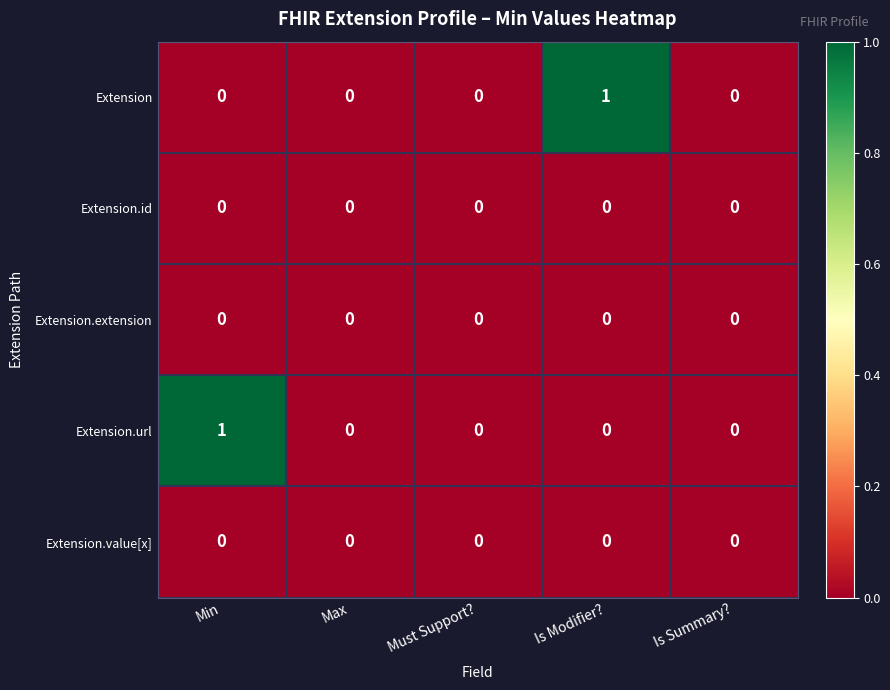

Reading left to right, what are all the values shown in this chart?

Extension: Min=0	Max=0	Must Support?=0	Is Modifier?=1	Is Summary?=0
Extension.id: Min=0	Max=0	Must Support?=0	Is Modifier?=0	Is Summary?=0
Extension.extension: Min=0	Max=0	Must Support?=0	Is Modifier?=0	Is Summary?=0
Extension.url: Min=1	Max=0	Must Support?=0	Is Modifier?=0	Is Summary?=0
Extension.value[x]: Min=0	Max=0	Must Support?=0	Is Modifier?=0	Is Summary?=0